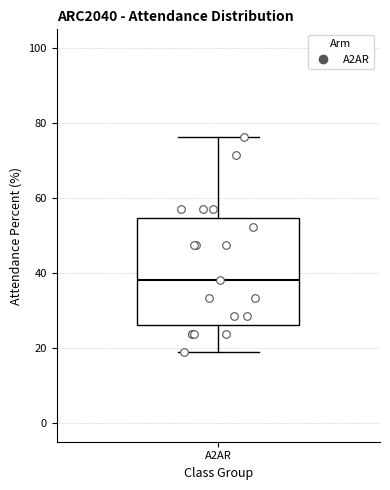

Transcribe this box plot: give where the median line is, the range the box spans, and where the two whiskers end, as read against the y-axis. The values are not printed on the chart, so give them approximately, as read against the axis.

median 38, box 26 to 54, whiskers 20 to 76